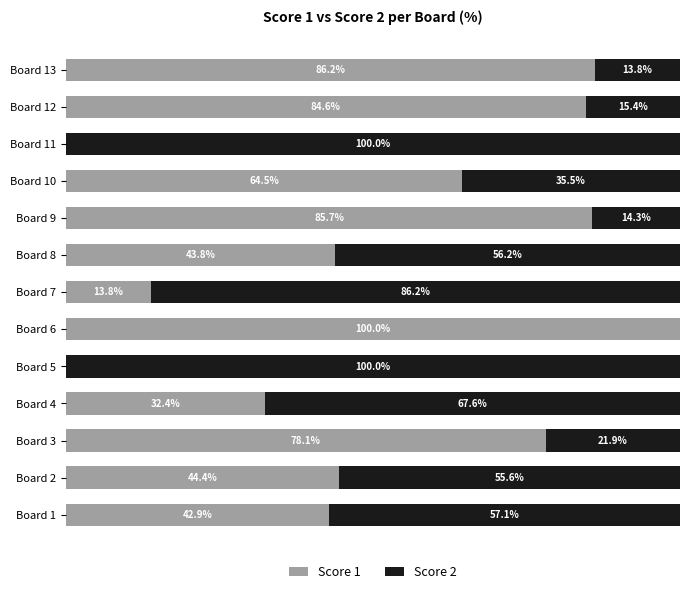

Where is Score 1 nearest to the value 50?

Board 2